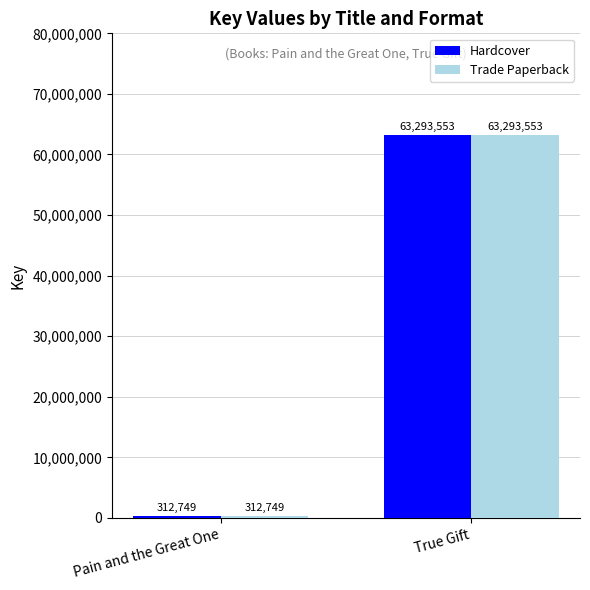

The value of Hardcover at Pain and the Great One is 312749. True or false?

True